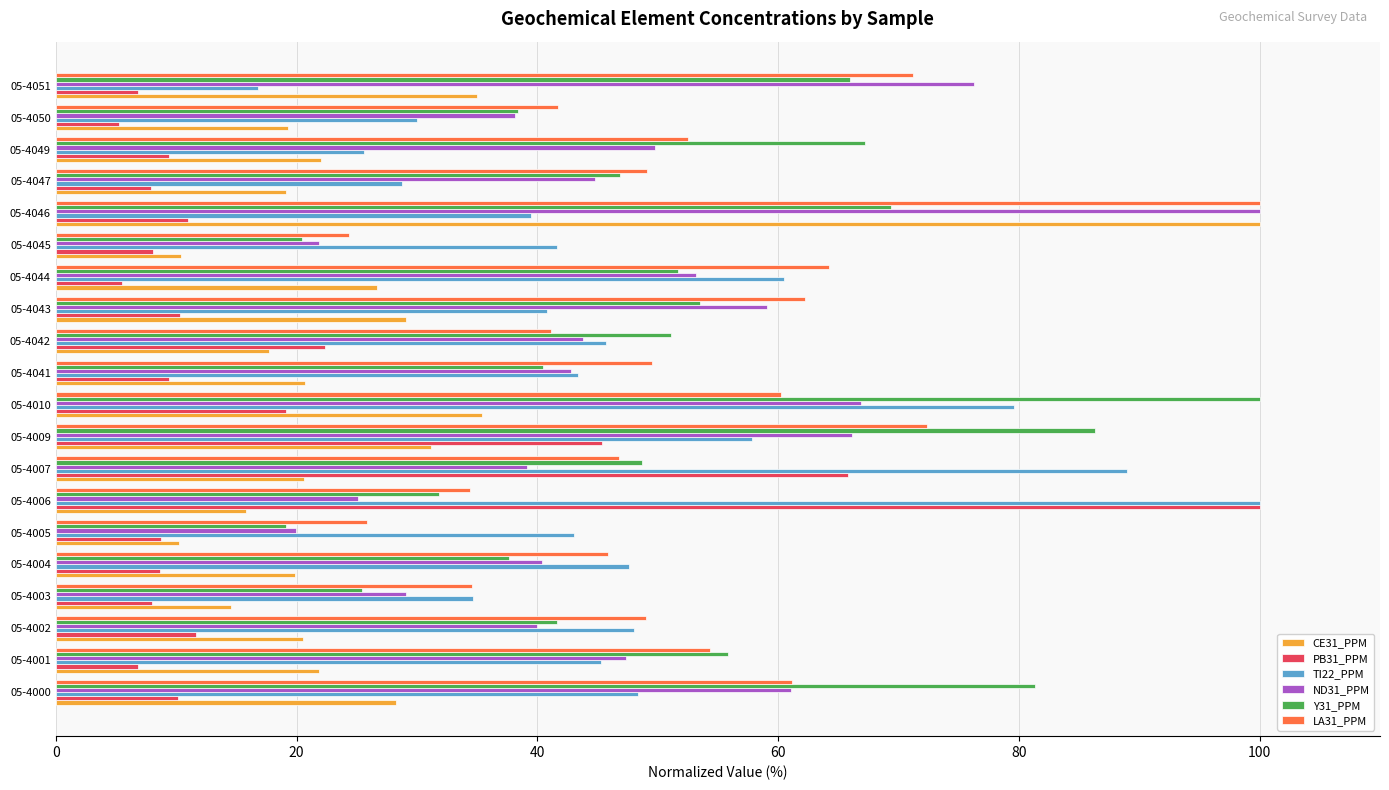

What is the difference between the maximum and minimum values in the ND31_PPM series?

80.1